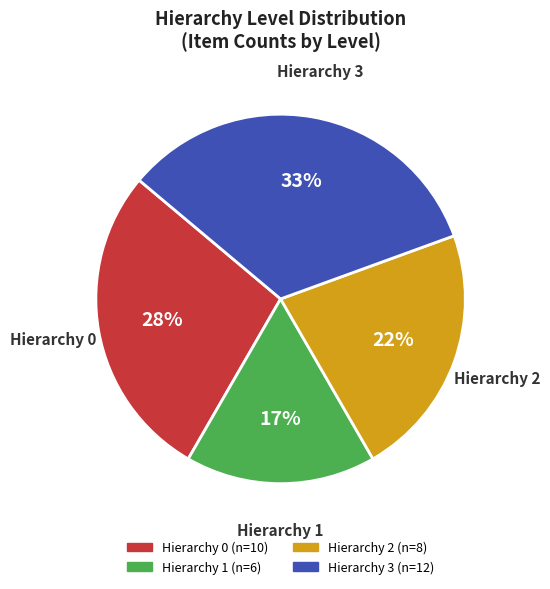

To the nearest percent, what is the combined percentage of Hierarchy 3 and Hierarchy 1?

50%